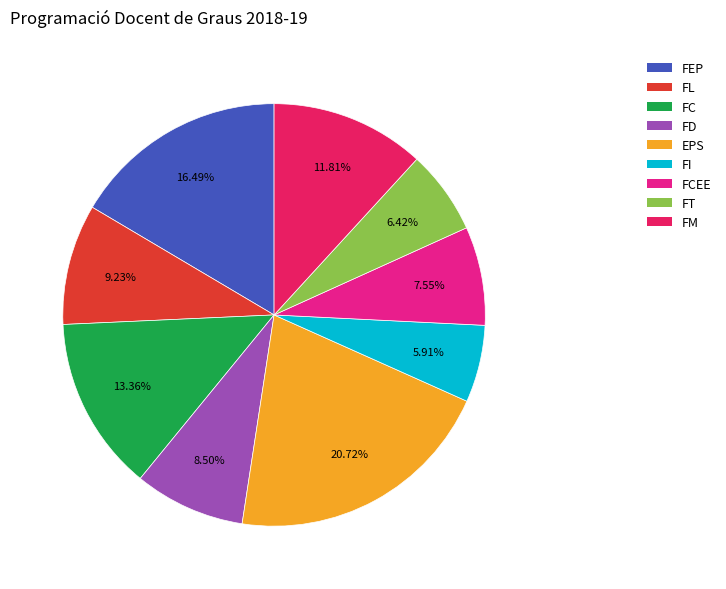

Does any single category account for the majority?

No